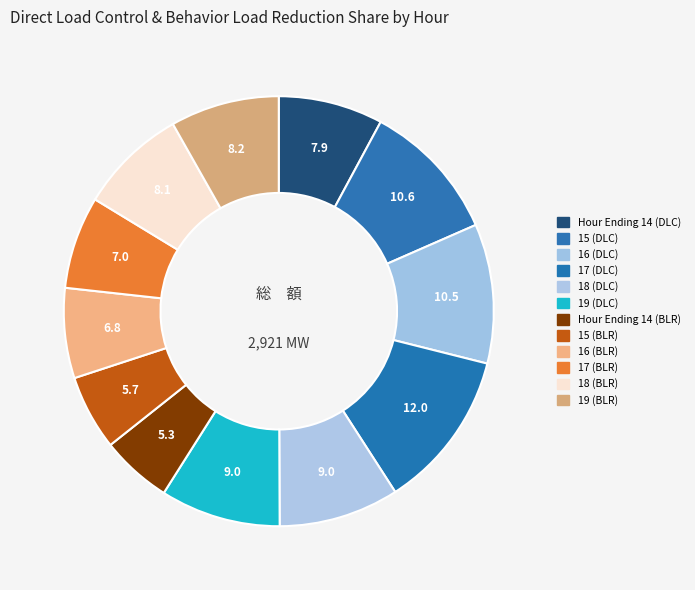

What is the smallest slice in the pie chart?

Hour Ending 14